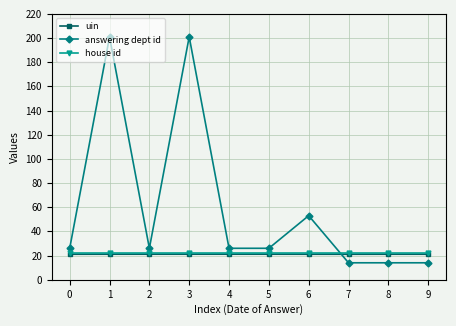

True or false: answering dept id has a value of 201.0 at 3.

True